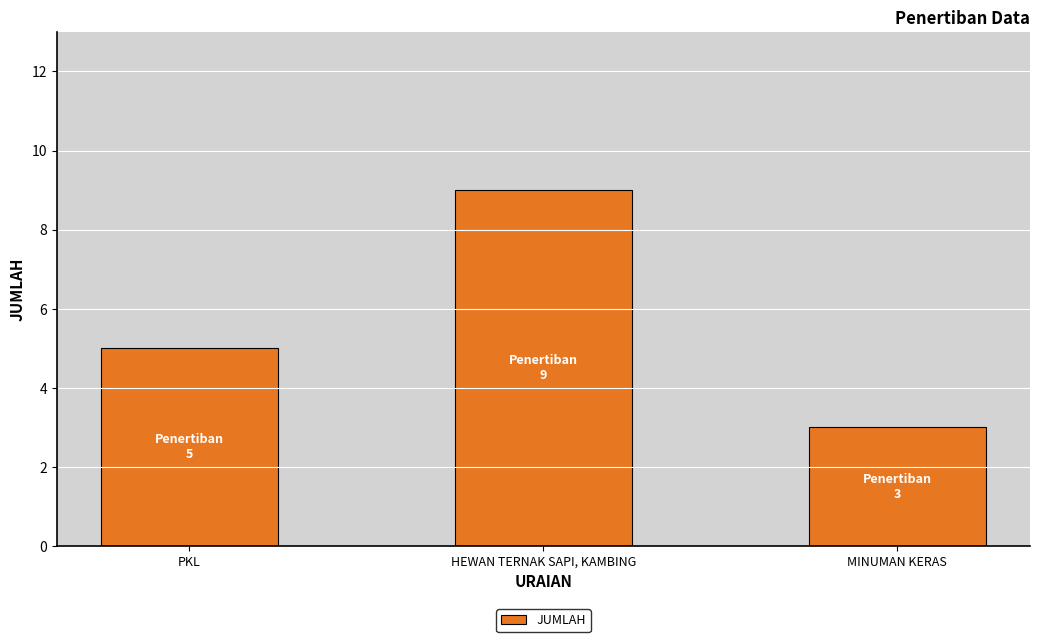

Which label corresponds to the smallest value in the chart?

MINUMAN KERAS